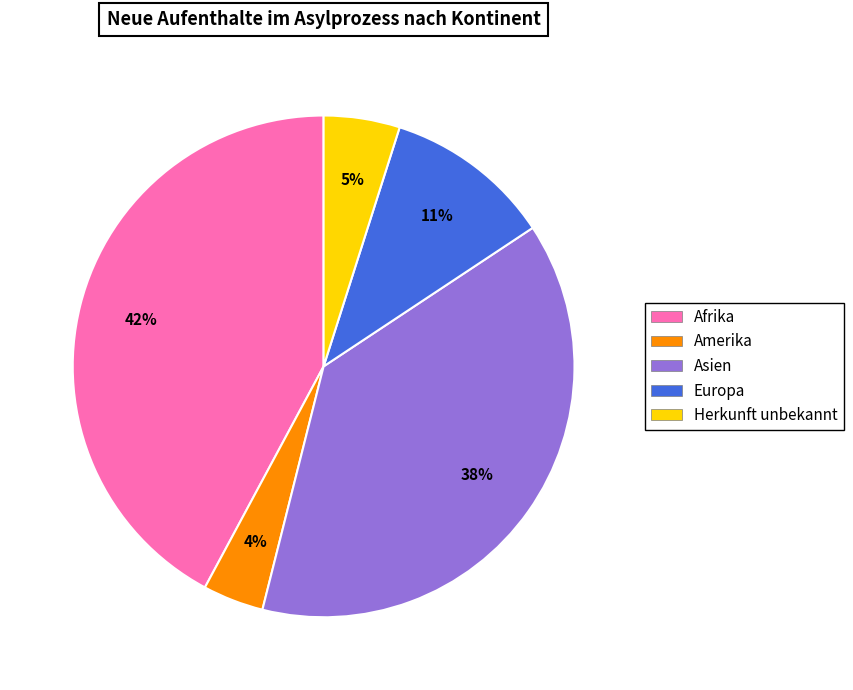

How many segments does this pie chart have?

5